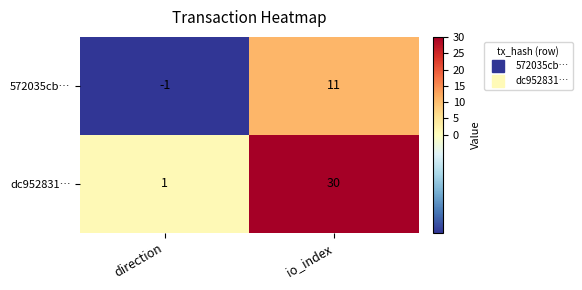

The dc952831… series shows 1 at direction. True or false?

True